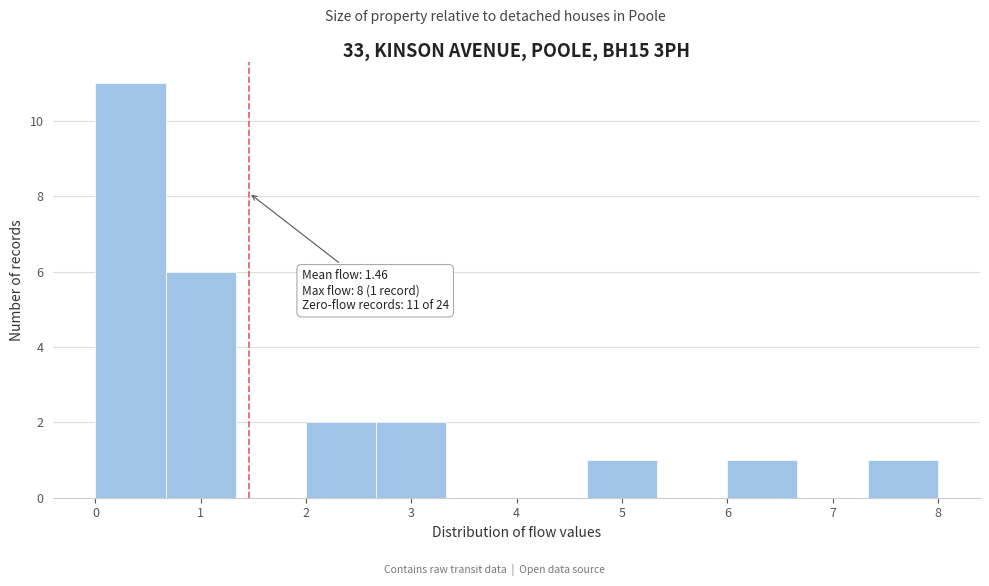

Over which range of the x-axis is the bar tallest?

0.0 to 0.7